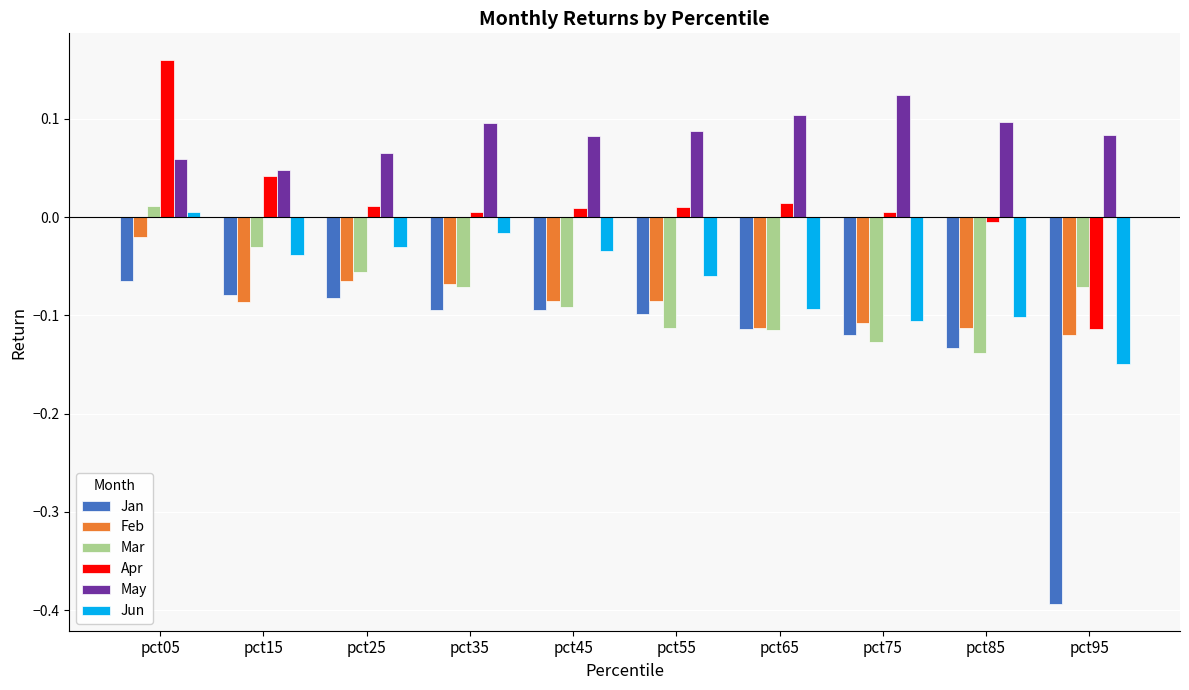

At which category is the sum across all series the highest?

pct05